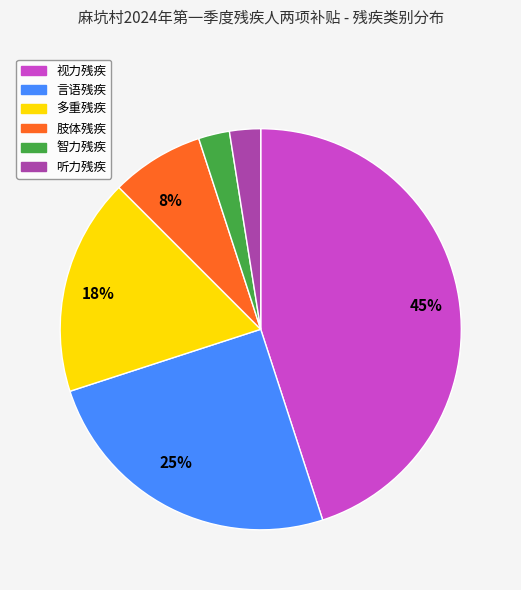

To the nearest percent, what is the average slice percentage?

17%